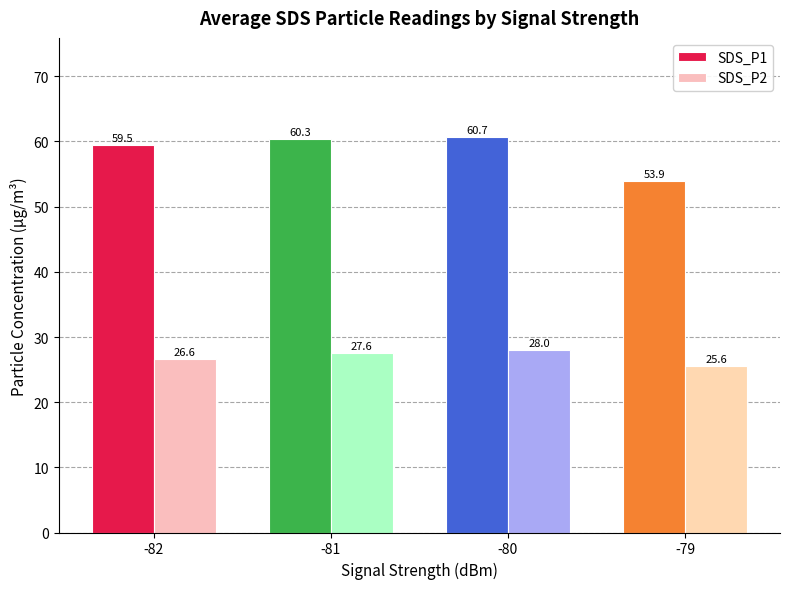

List the series in order of their peak value, lowest first.

SDS_P2, SDS_P1